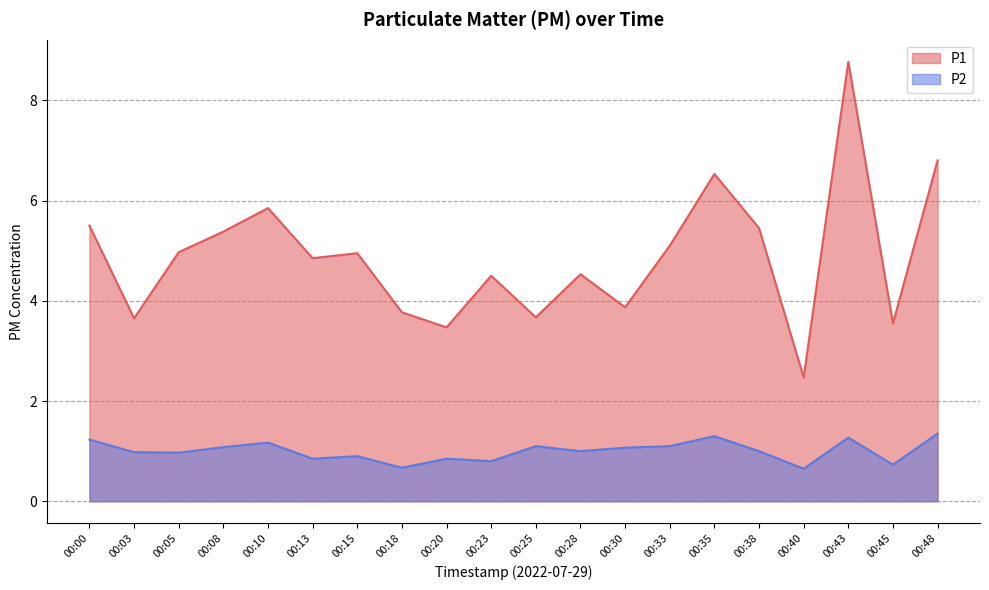

True or false: P2 and P1 cross at least once.

False